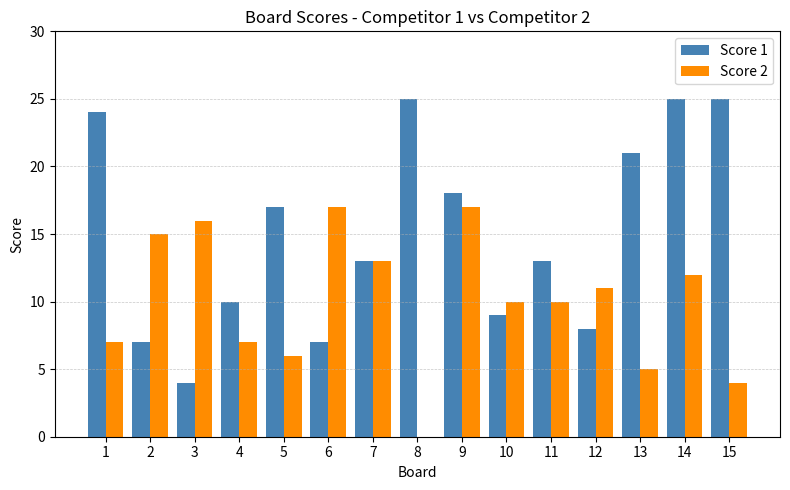

Is the value of Score 1 at 2 greater than the value of Score 2 at 10?

No